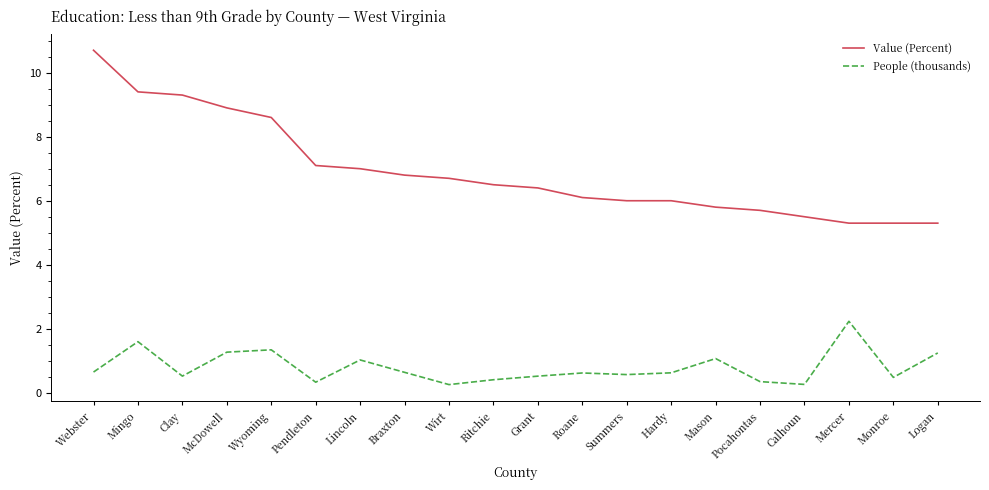

What is the sum of all People (thousands) values?

16.0